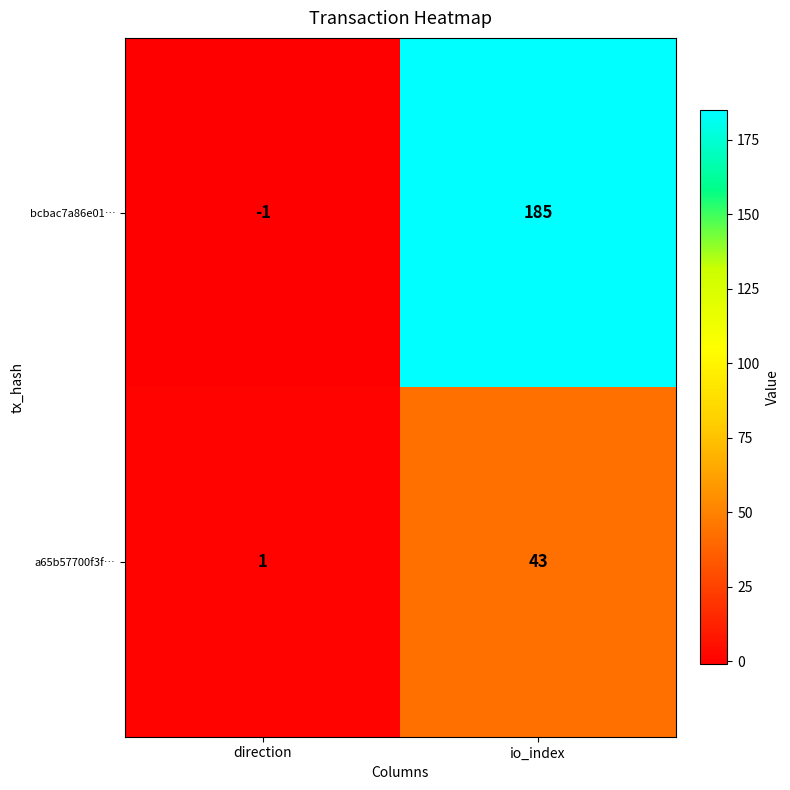

Between direction and io_index, which series saw the biggest shift?

bcbac7a86e01…